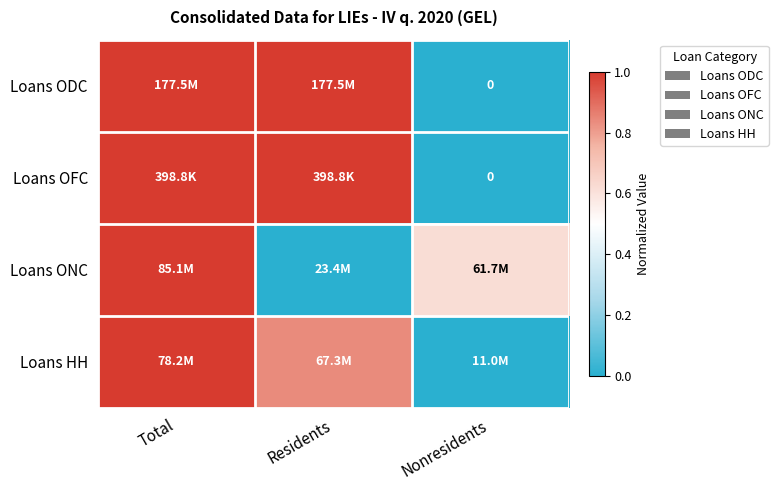

What is the difference between the Loans ODC values at Nonresidents and Total?

1.0